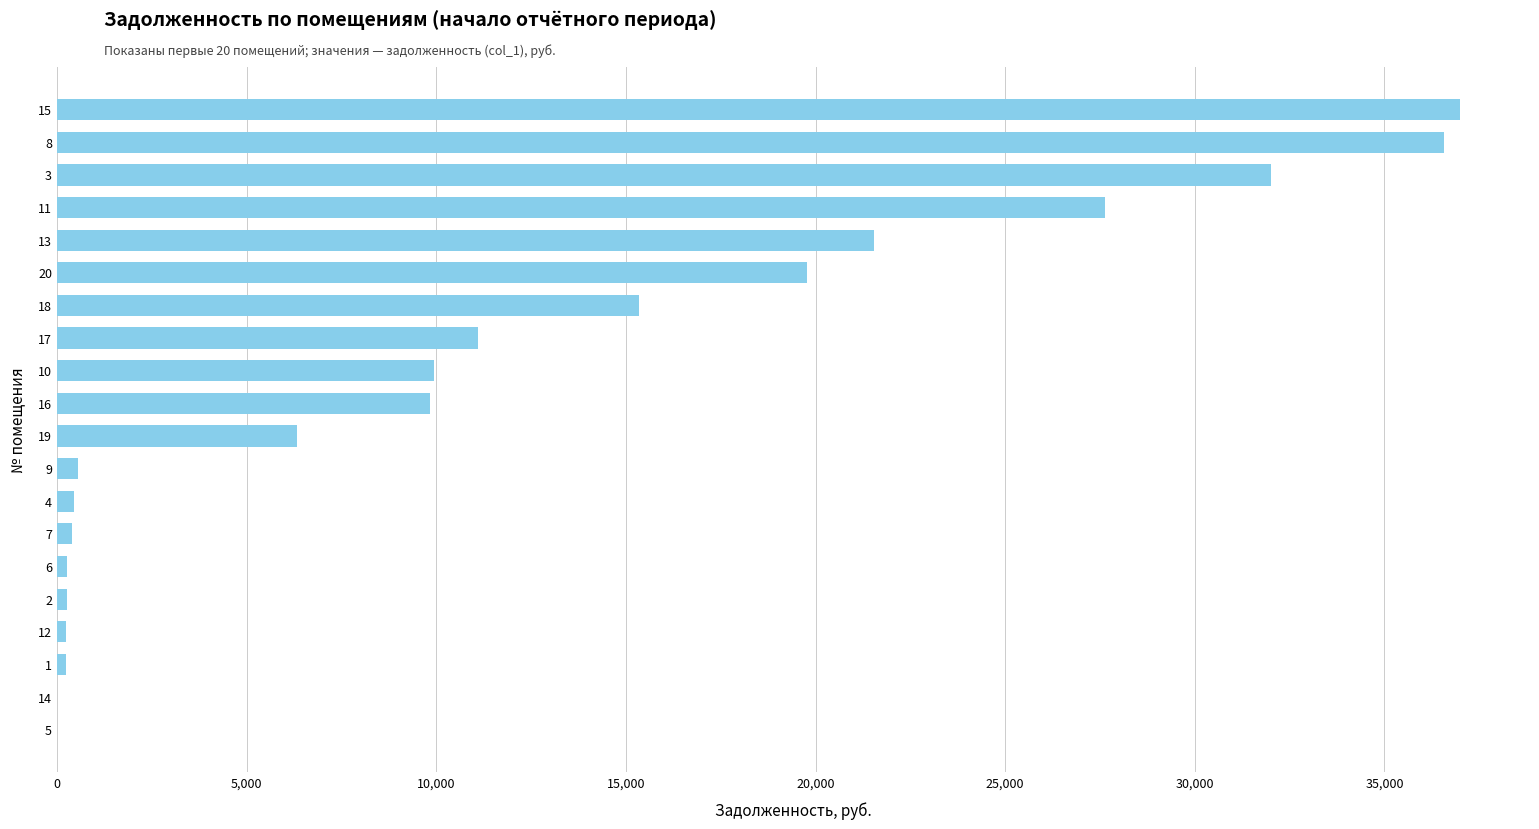

What is the greatest value displayed?

36988.4